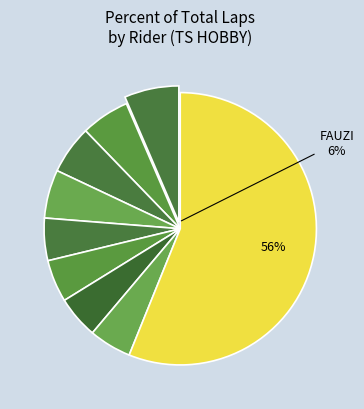

What percentage do ISKANDAR and DIDI together represent?

7.2%